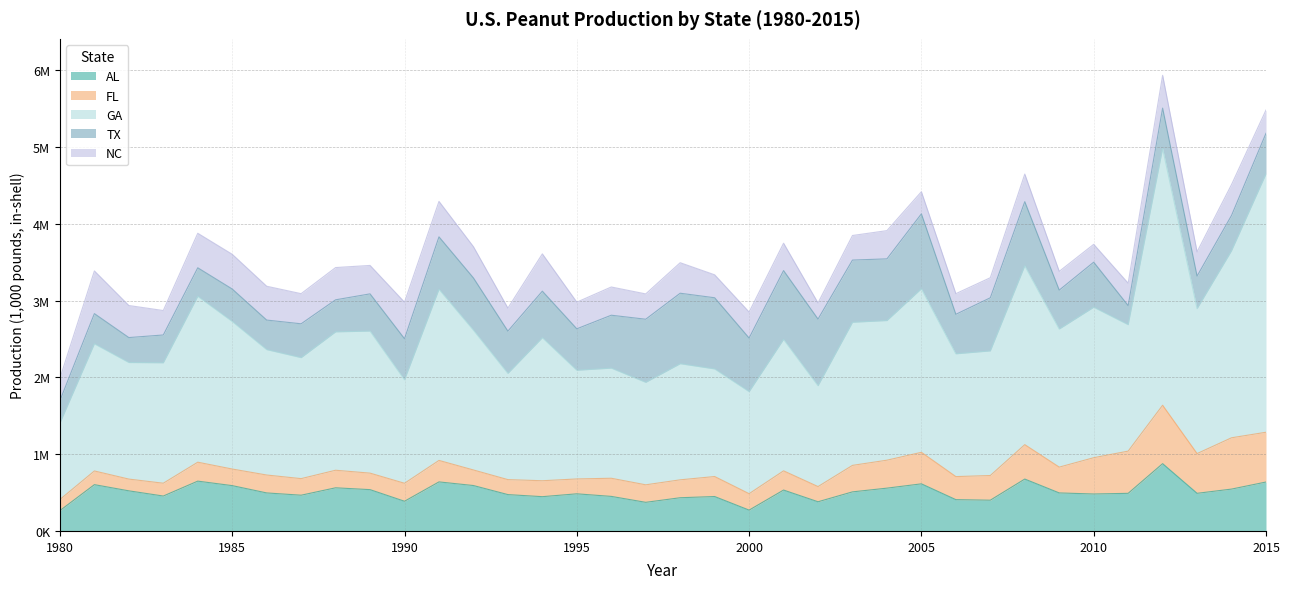

True or false: AL and TX cross at least once.

True